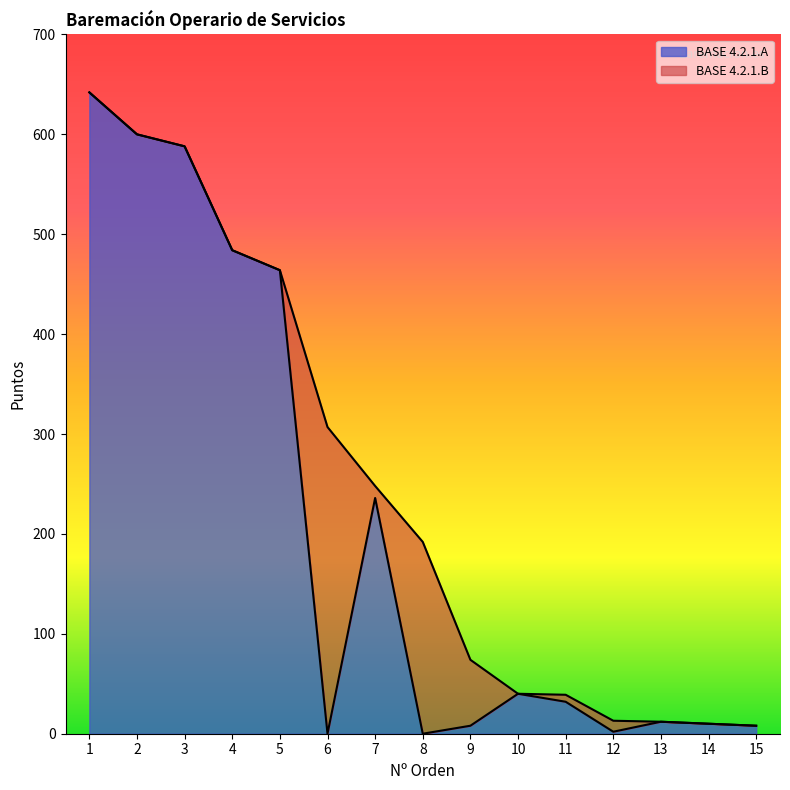

The chart shows a value of 715 at 5. True or false?

False